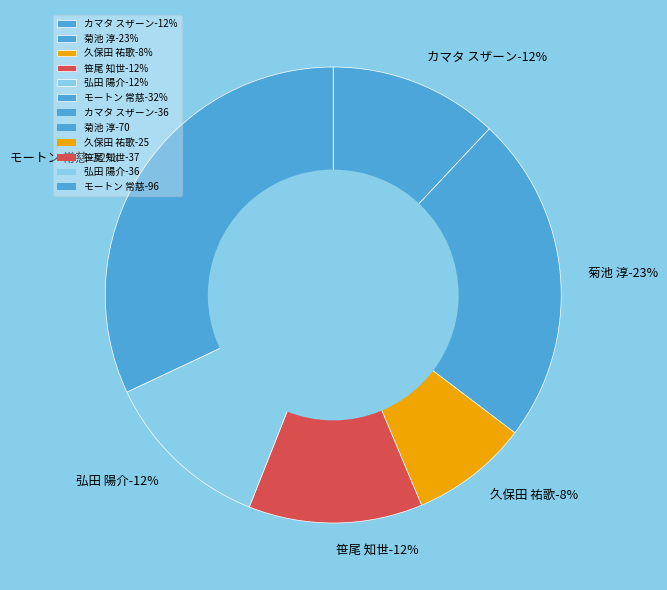

To the nearest percent, what is the average slice percentage?

17%